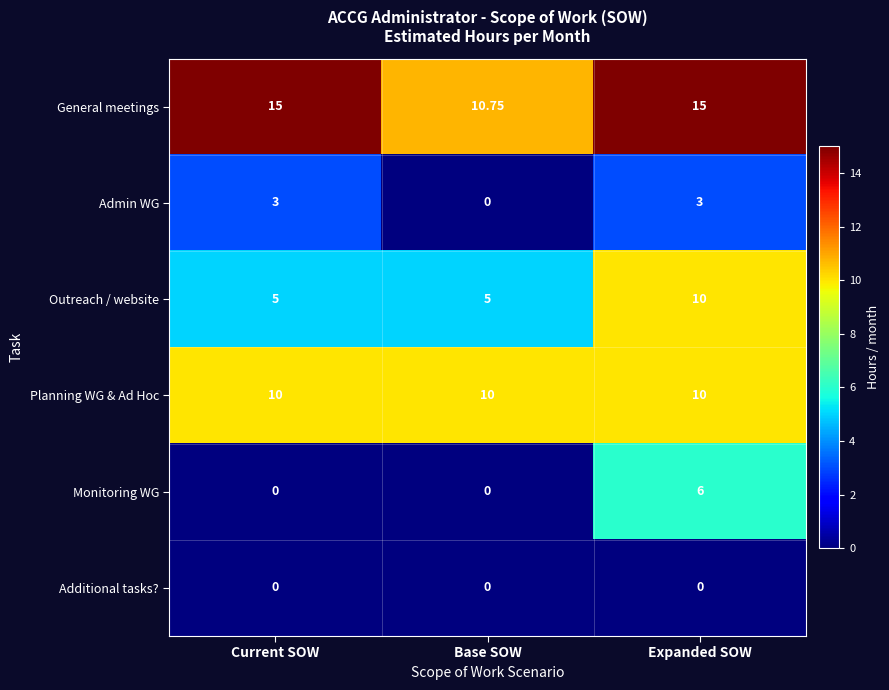

Which series has the largest total across all categories?

General meetings